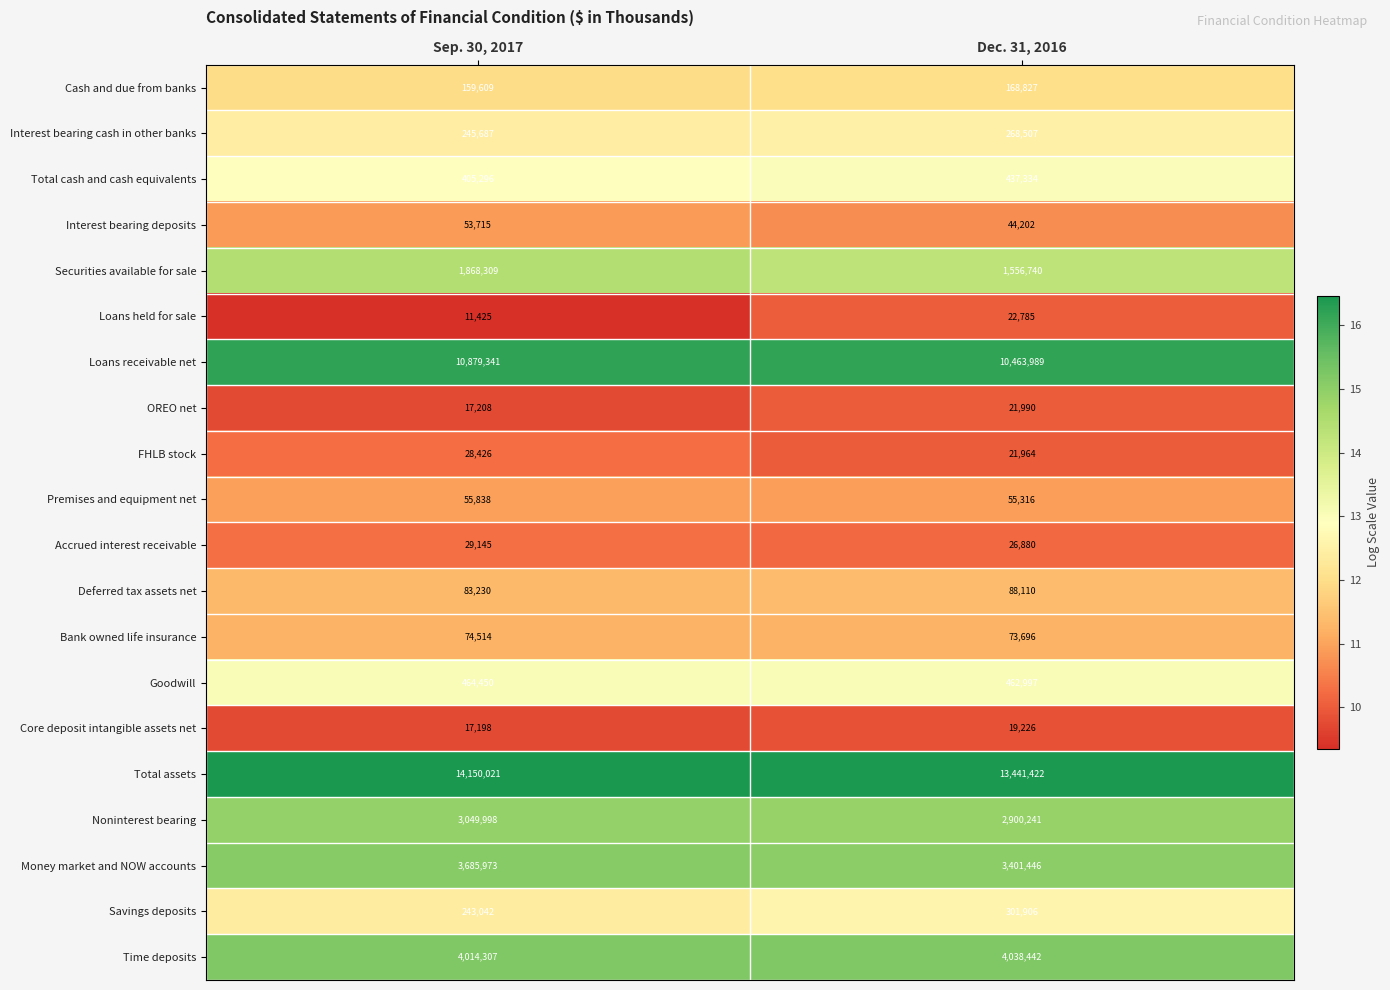

Is it true that Interest bearing cash in other banks equals 376942 at Sep. 30, 2017?

False